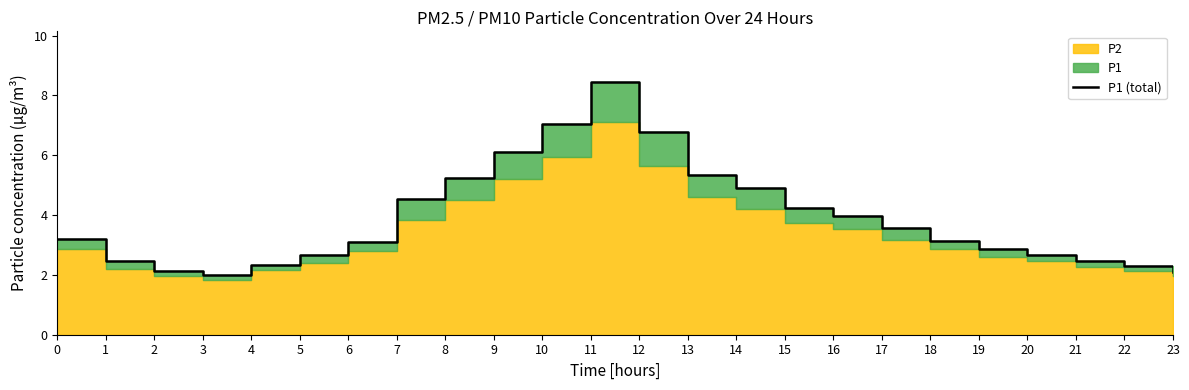

List the labels in order of value, largest first.

11, 10, 12, 9, 13, 8, 14, 7, 15, 16, 17, 0, 18, 6, 19, 5, 20, 1, 21, 4, 22, 2, 23, 3